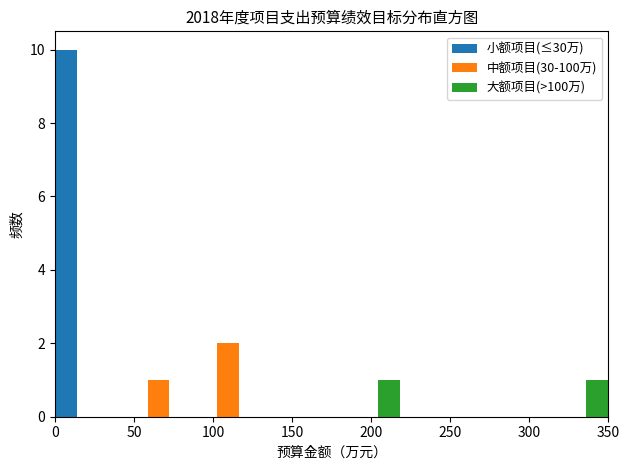

Reading left to right, list every range on the x-axis with the height of the bar of each series over it. Neither the bar edges nor the heights are printed on the chart, so give them approximately, as read against the axes.

0 to 45: 小额项目(≤30万)=10	中额项目(30-100万)=0	大额项目(>100万)=0
45 to 90: 小额项目(≤30万)=0	中额项目(30-100万)=1	大额项目(>100万)=0
90 to 130: 小额项目(≤30万)=0	中额项目(30-100万)=2	大额项目(>100万)=0
130 to 175: 小额项目(≤30万)=0	中额项目(30-100万)=0	大额项目(>100万)=0
175 to 220: 小额项目(≤30万)=0	中额项目(30-100万)=0	大额项目(>100万)=1
220 to 265: 小额项目(≤30万)=0	中额项目(30-100万)=0	大额项目(>100万)=0
265 to 305: 小额项目(≤30万)=0	中额项目(30-100万)=0	大额项目(>100万)=0
305 to 350: 小额项目(≤30万)=0	中额项目(30-100万)=0	大额项目(>100万)=1